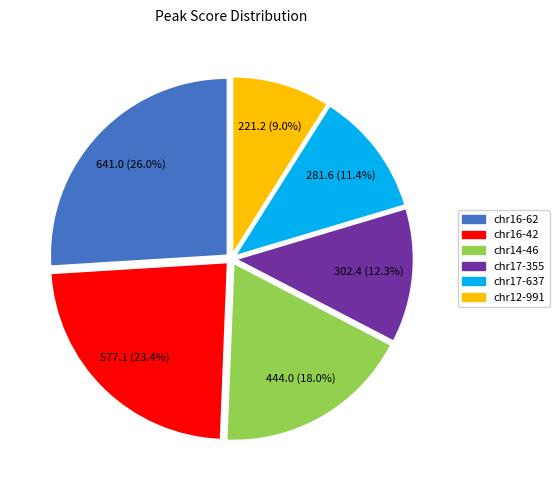

Count the number of slices in the pie.

6